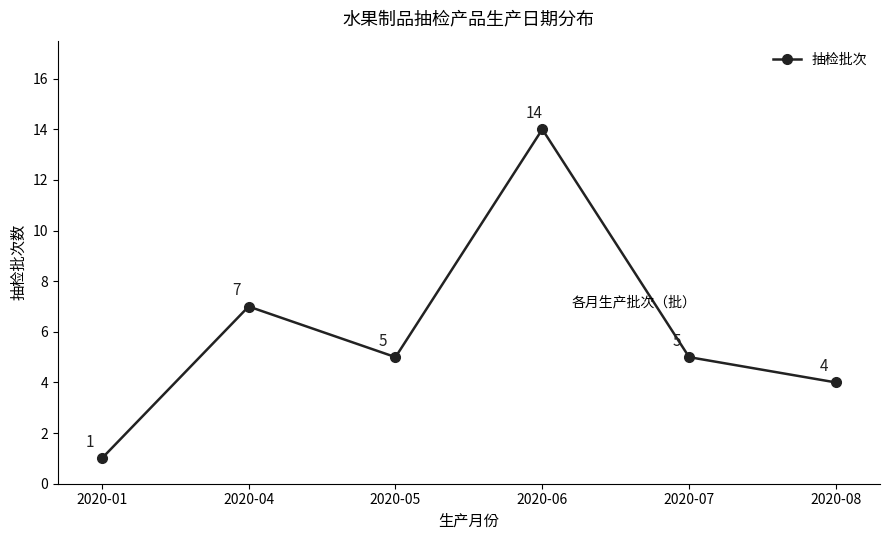

What is the difference between the maximum and minimum values?

13